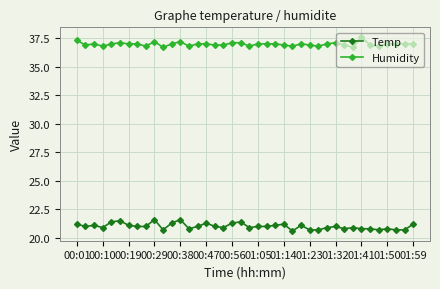

List the series in order of their peak value, lowest first.

Temp, Humidity